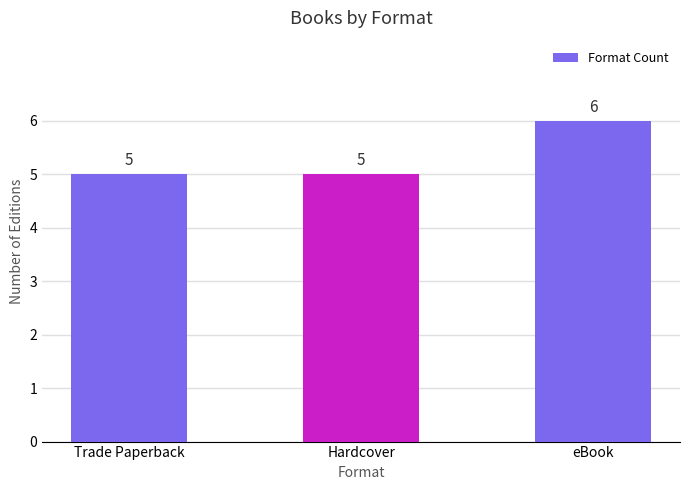

Reading left to right, what are all the values shown in this chart?

Trade Paperback=5	Hardcover=5	eBook=6